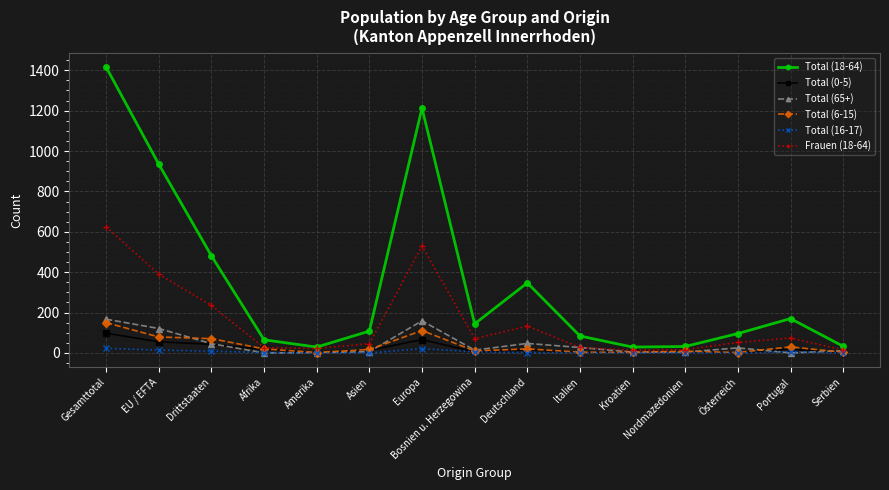

Which series has the widest spread of values?

Total (18-64)